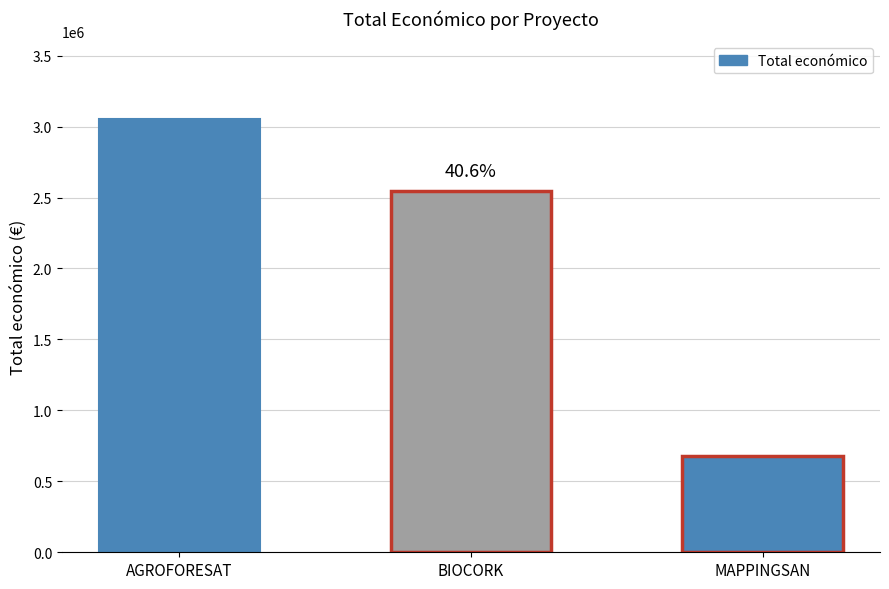

What is the approximate value at BIOCORK, to the nearest 10?

2546280